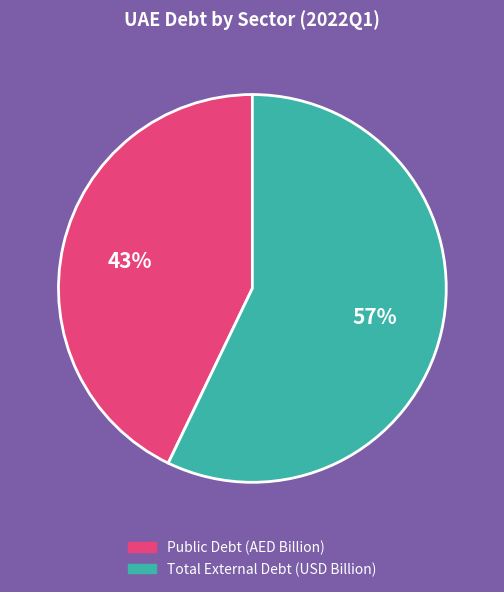

To the nearest percent, what is the average slice percentage?

50%